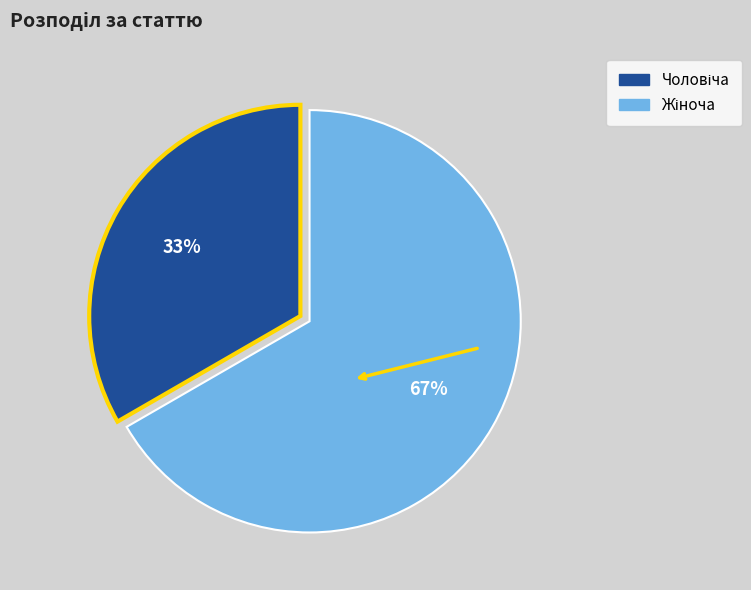

Is there a majority slice in this chart?

Yes